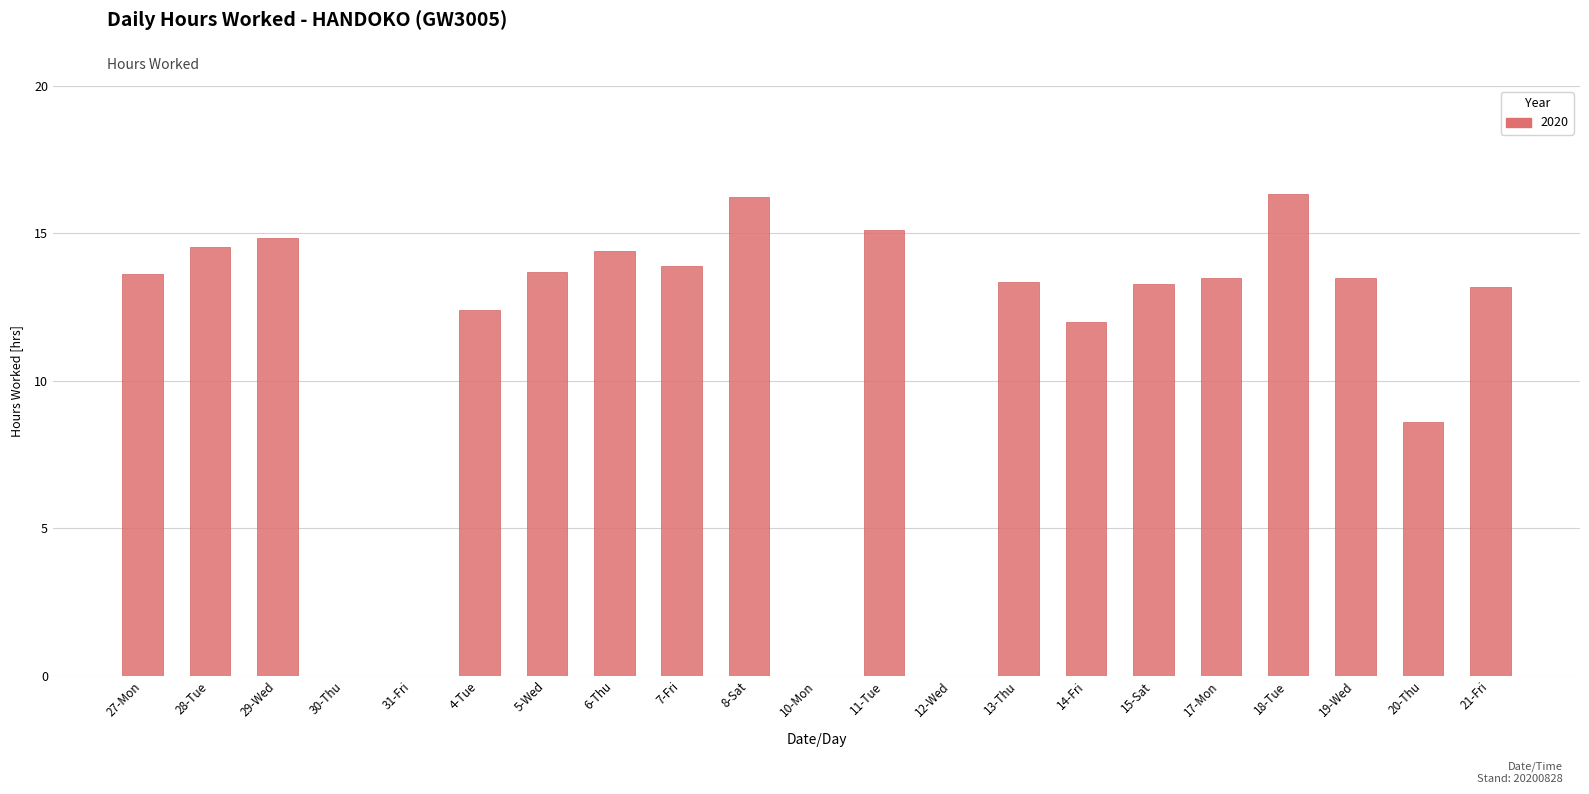

What is the maximum value shown in the chart?

16.4